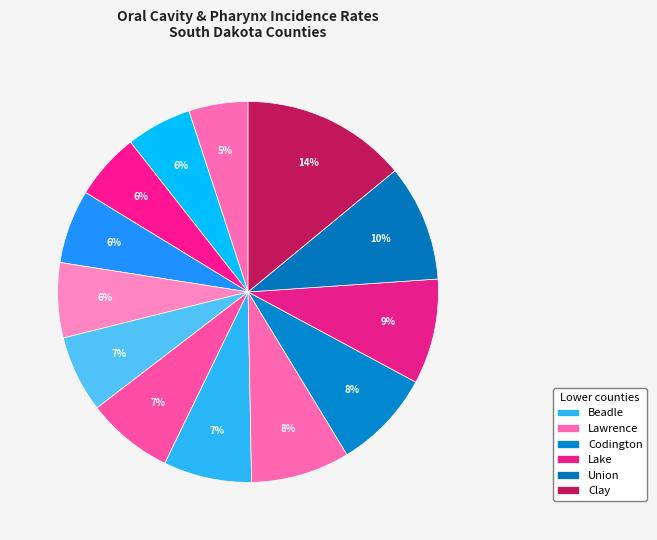

How many segments does this pie chart have?

13